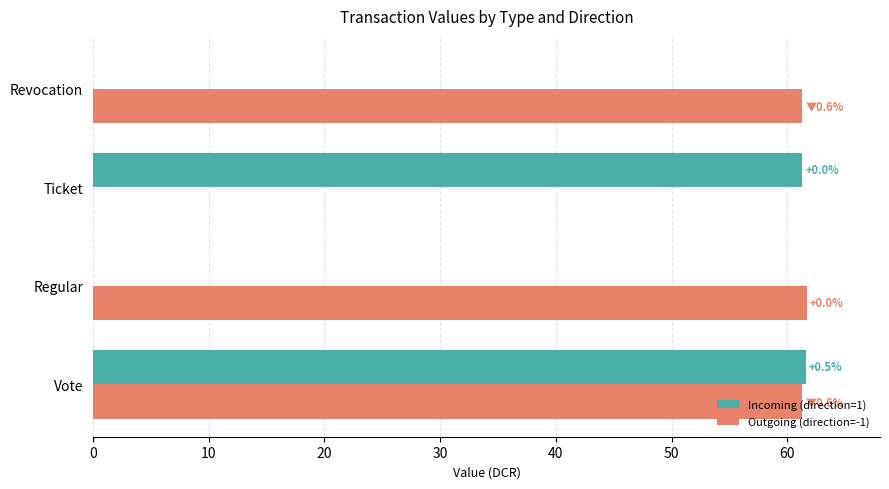

What is the maximum value for Outgoing (direction=-1)?

61.7